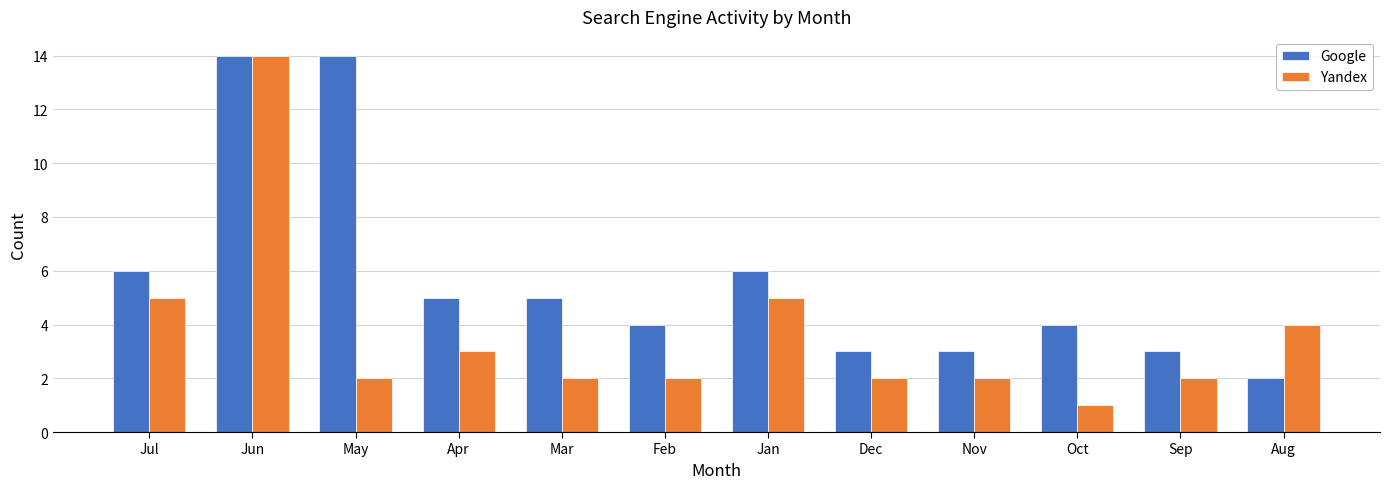

What is the difference between the maximum and second lowest values in the Yandex series?

12